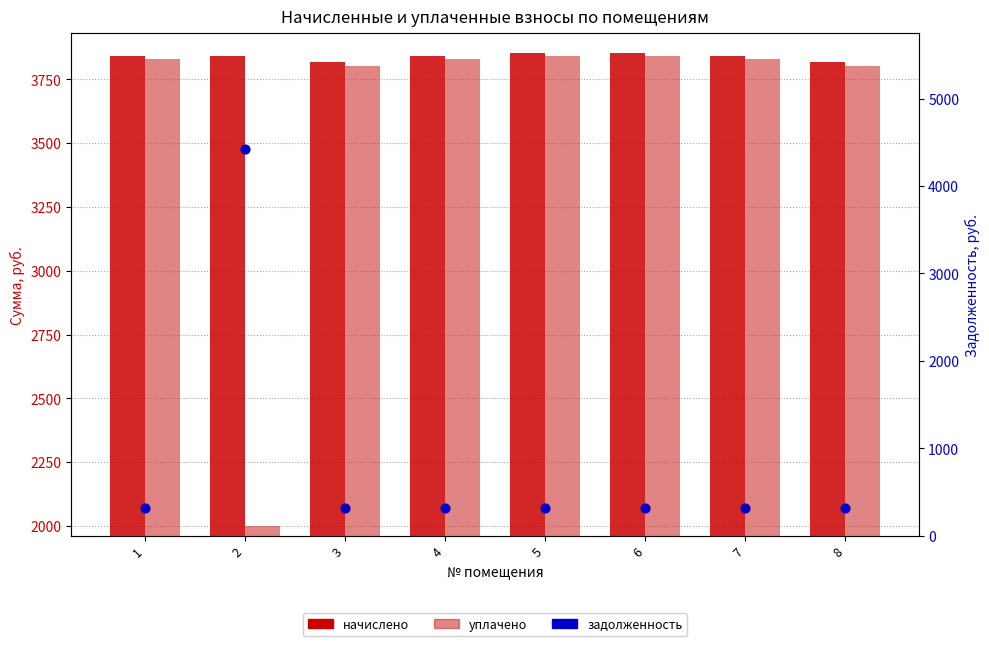

What is the total value across all series at 5?

8016.3